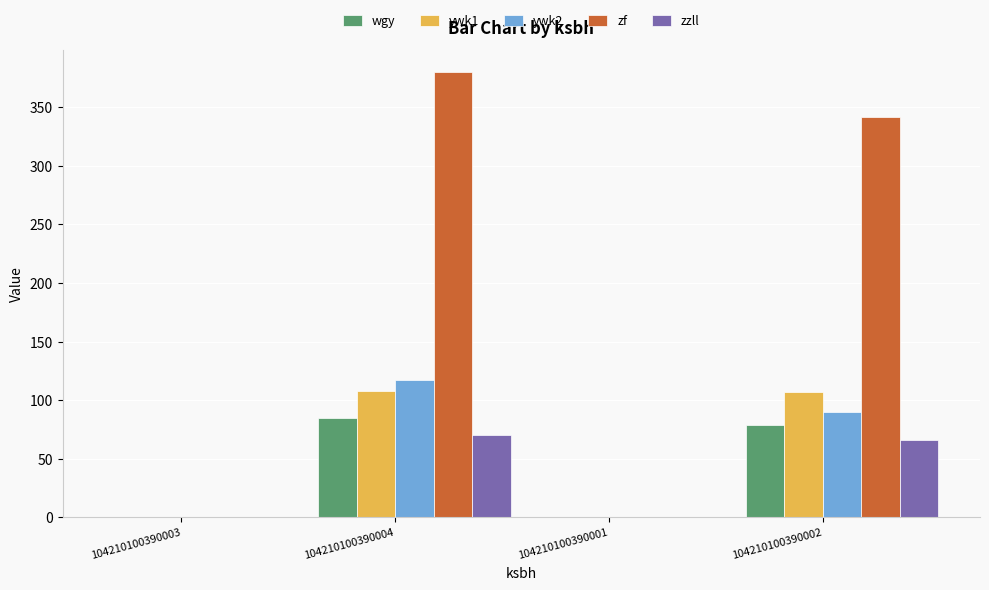

What is the sum of the zzll values at 104210100390003 and 104210100390004?

70